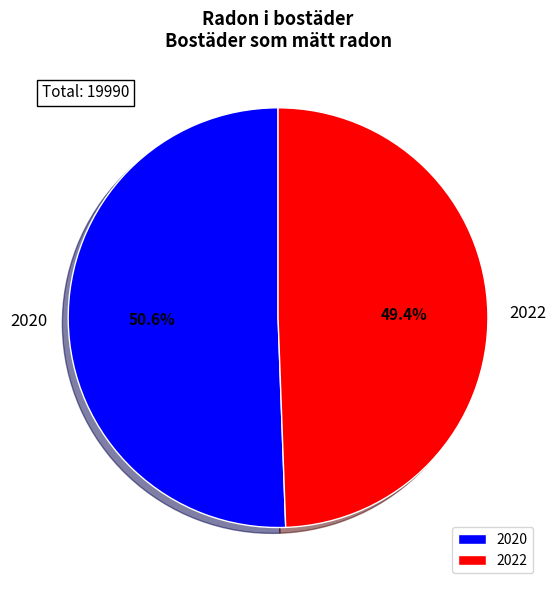

Do 2022 and 2020 together represent more than half of the pie?

Yes